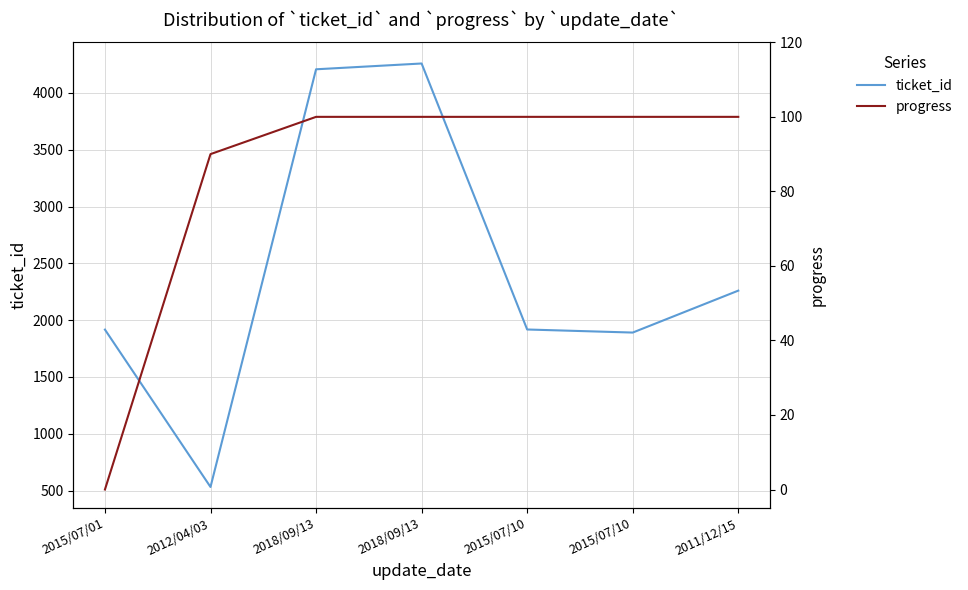

The ticket_id series shows 2260 at 2011/12/15. True or false?

True